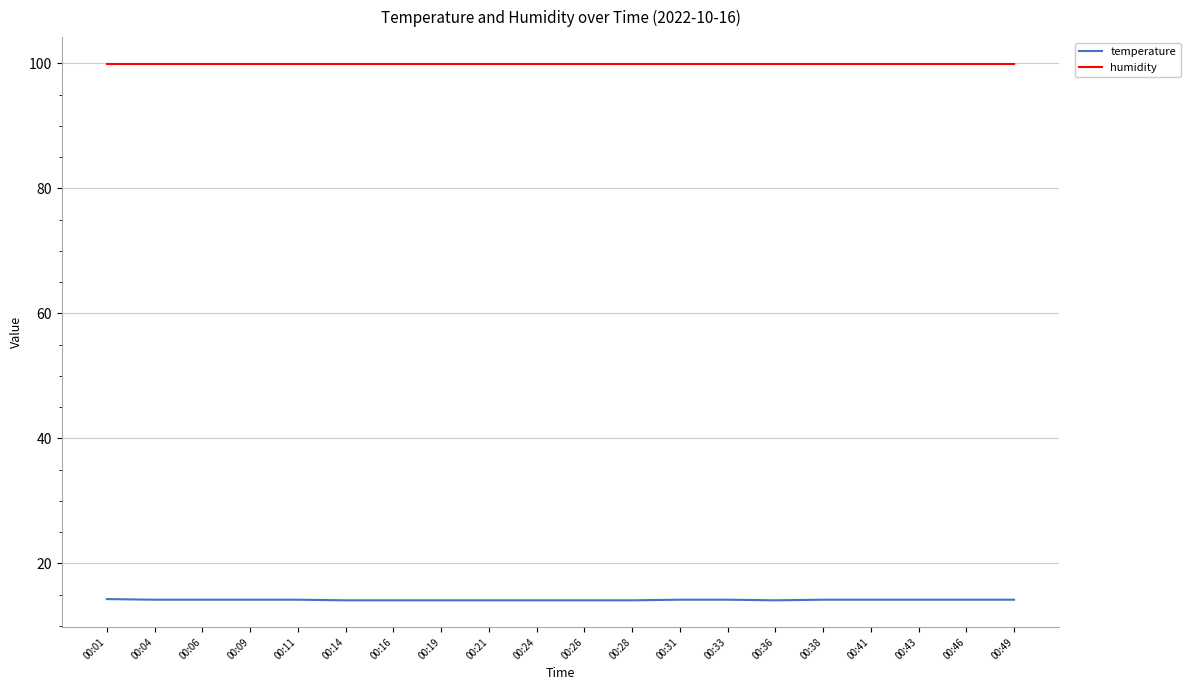

What is the lowest value of the humidity series?

99.9